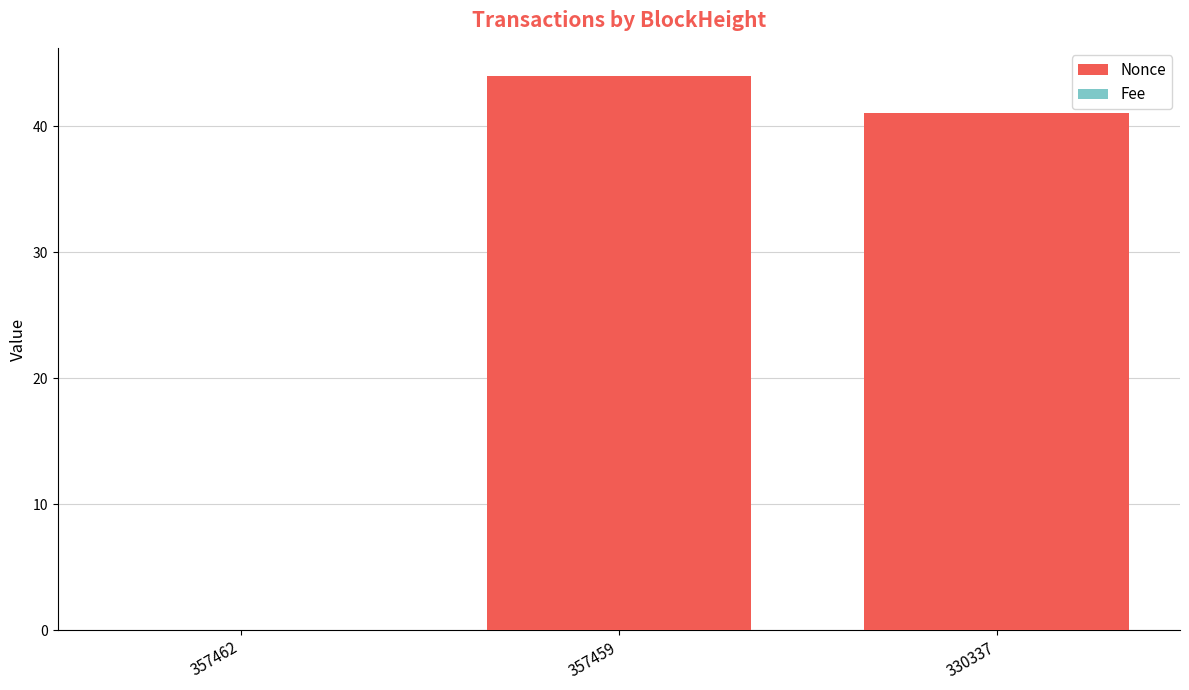

At which category is the sum across all series the highest?

357459